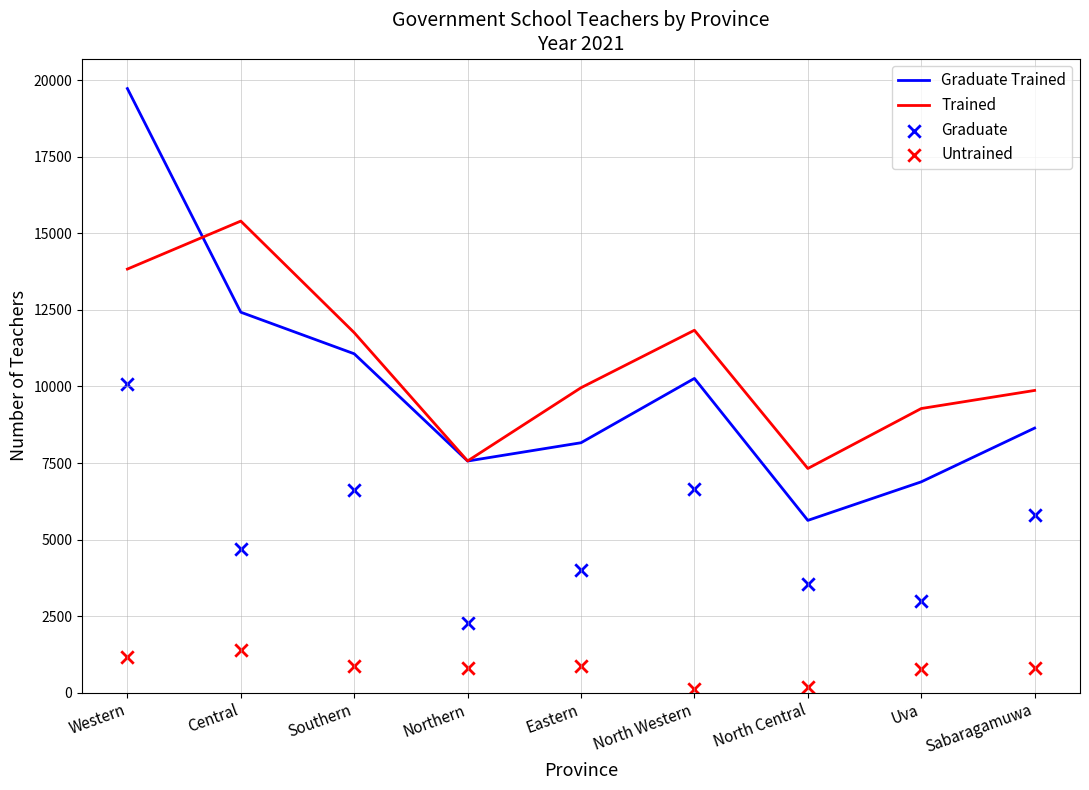

Which series reaches the maximum Y coordinate?

Graduate Trained